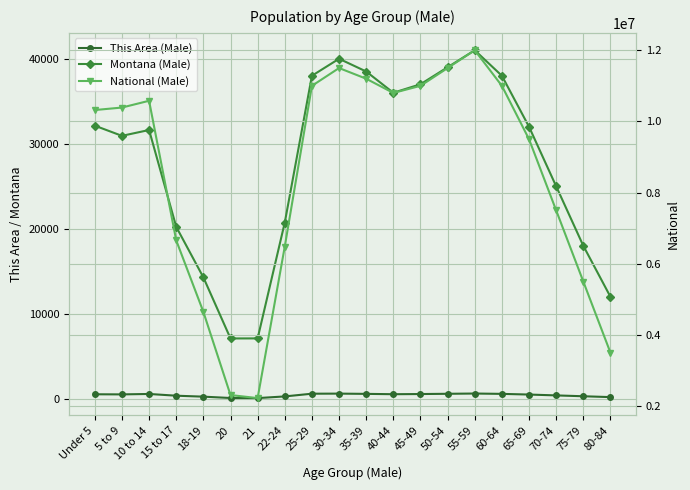

What is the difference between the maximum and second lowest values in the National (Male) series?

9691681